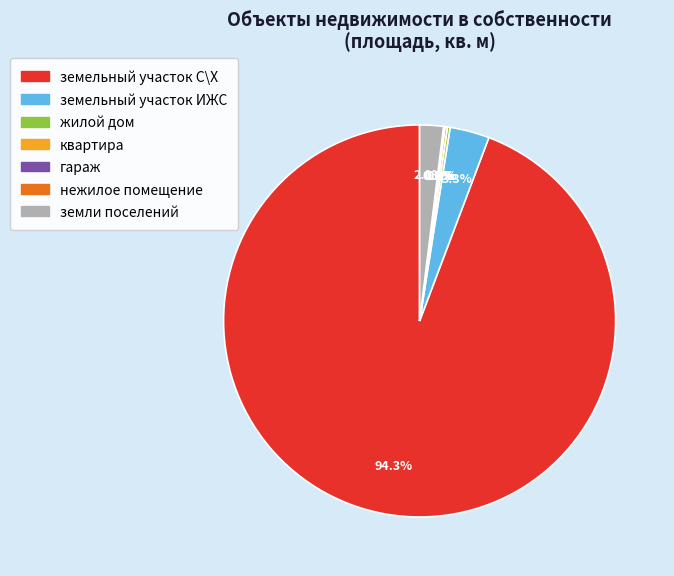

To the nearest percent, what portion does земельный участок С\Х represent?

94%